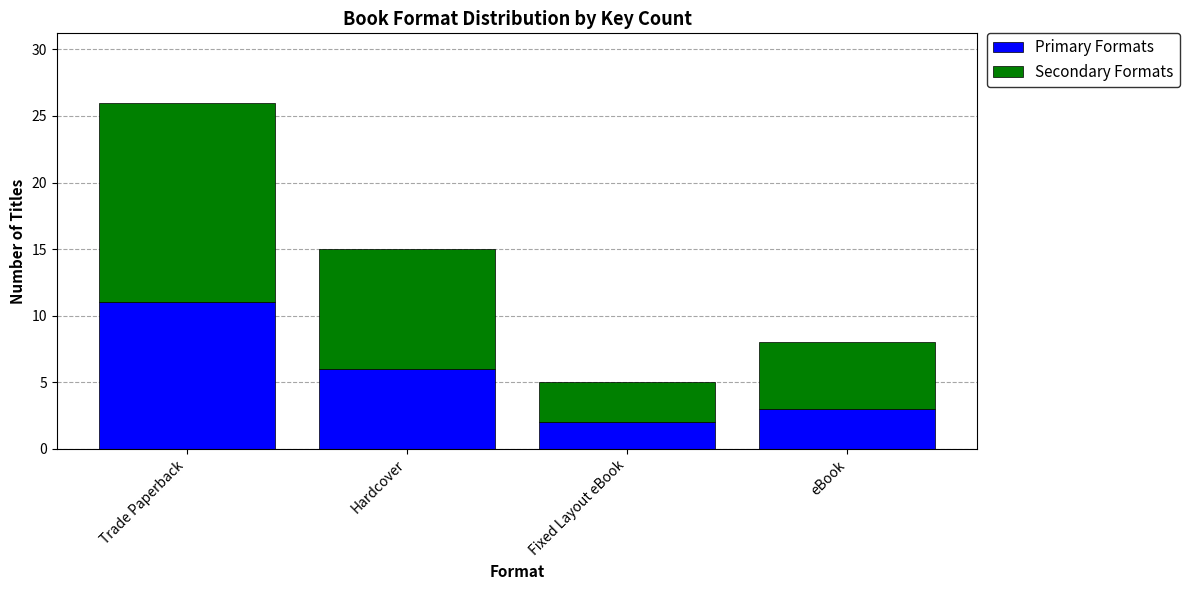

Rank the categories by Primary Formats value from highest to lowest.

Trade Paperback, Hardcover, eBook, Fixed Layout eBook